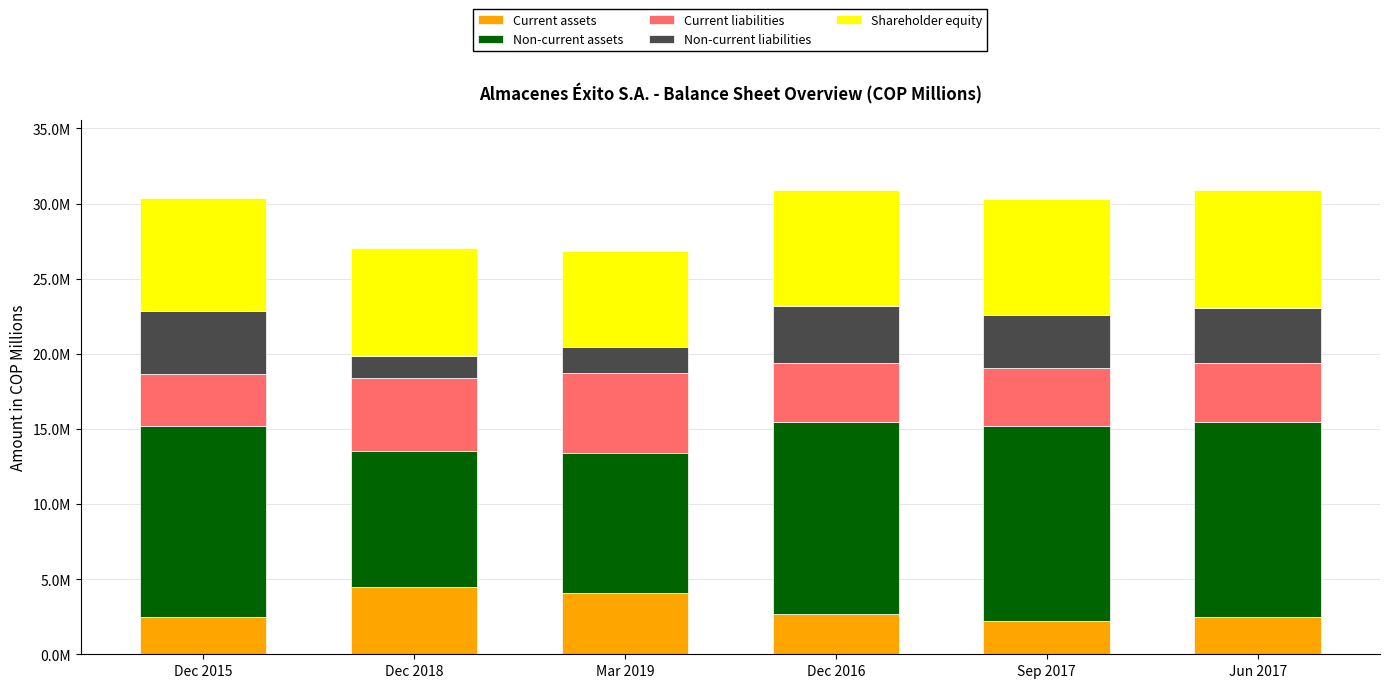

Is it true that Non-current assets equals 15712393 at Dec 2018?

False